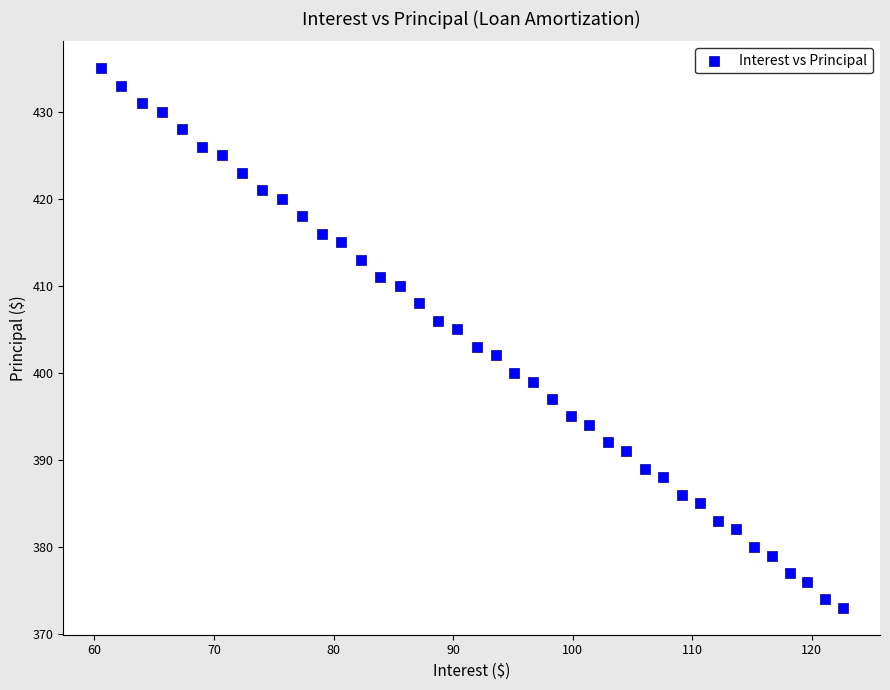

What is the range of Y values (max minus min)?

62